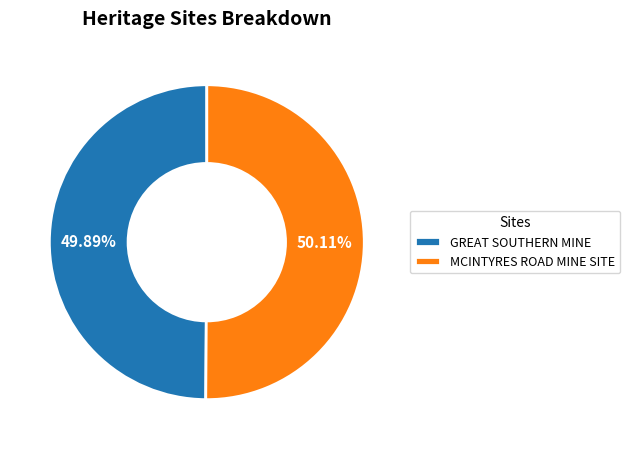

Combined, do GREAT SOUTHERN MINE and MCINTYRES ROAD MINE SITE account for over 50%?

Yes